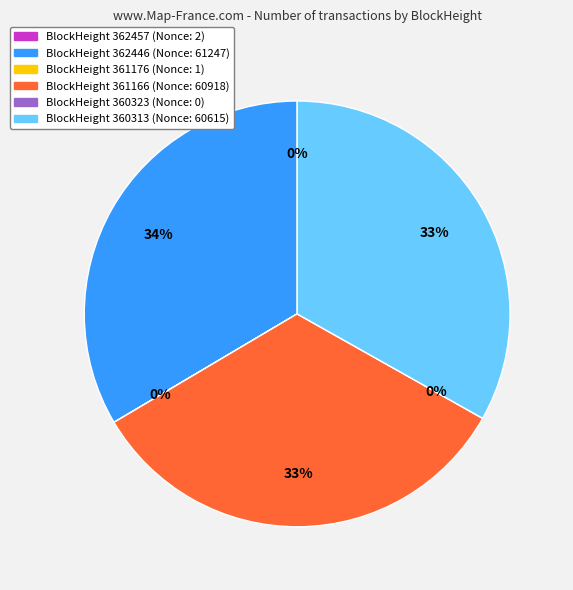

Rank the categories by value from highest to lowest.

362446, 361166, 360313, 362457, 361176, 360323